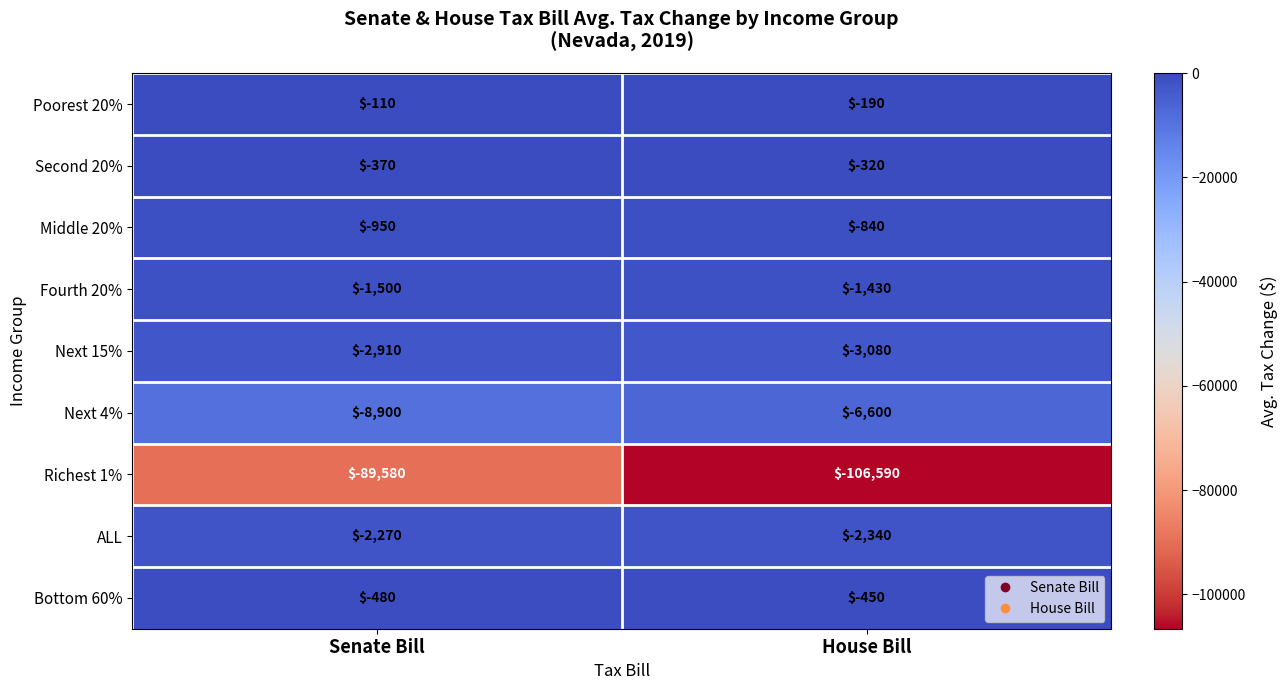

Where is Next 4% nearest to the value -7750?

Senate Bill